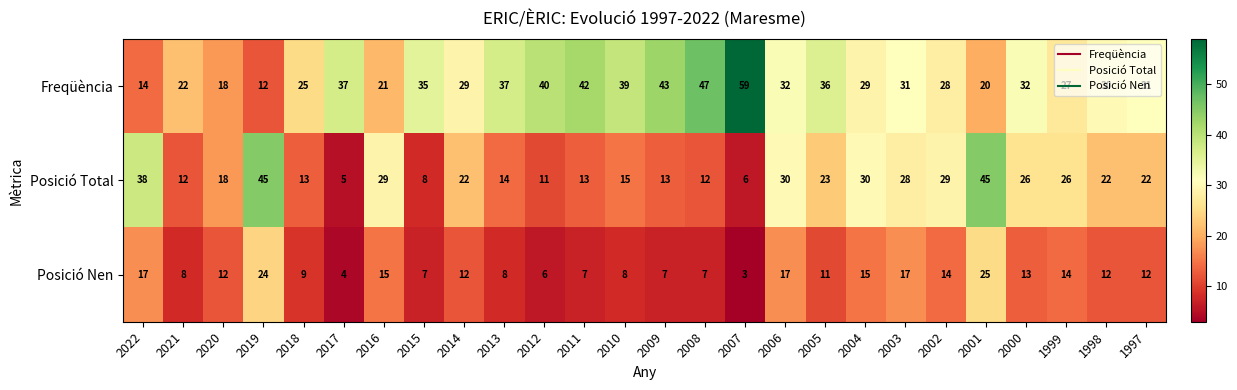

What is the sum of the Posició Total values at 2003 and 2018?

41